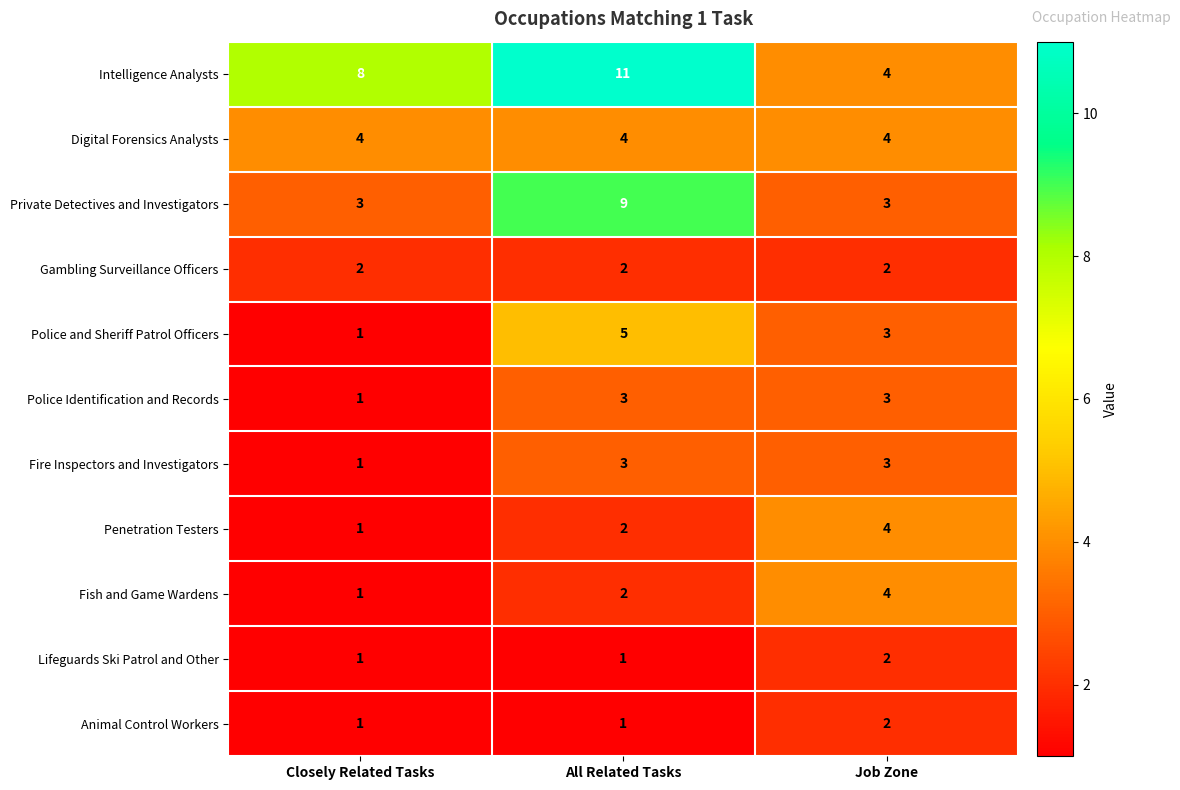

Is it true that Private Detectives and Investigators equals 9 at All Related Tasks?

True